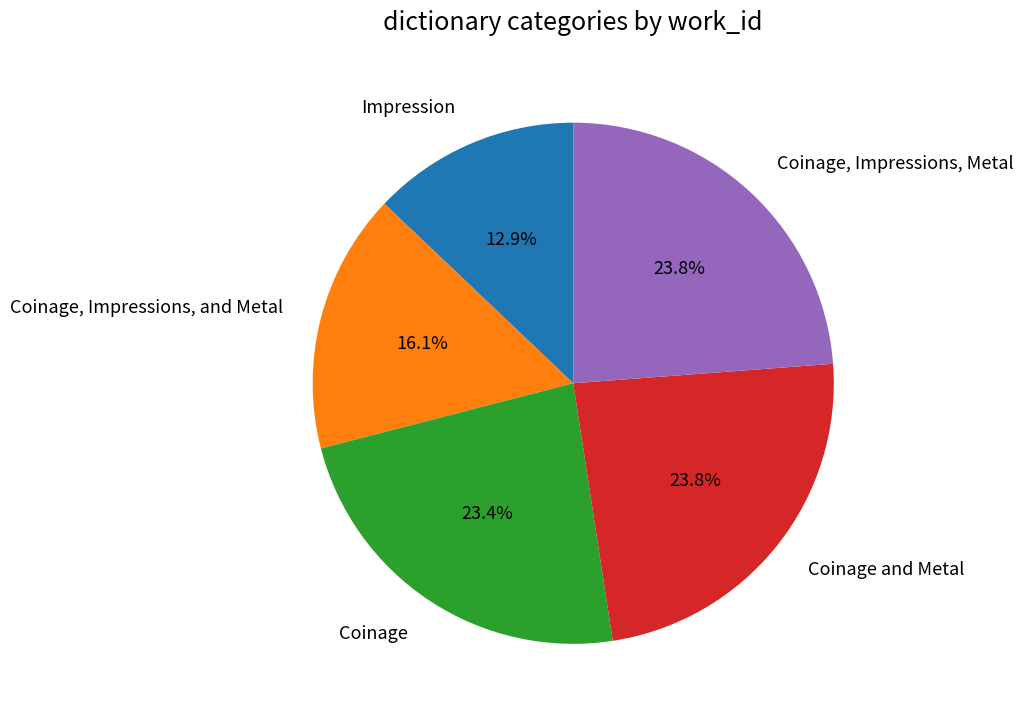

Does any single category account for the majority?

No